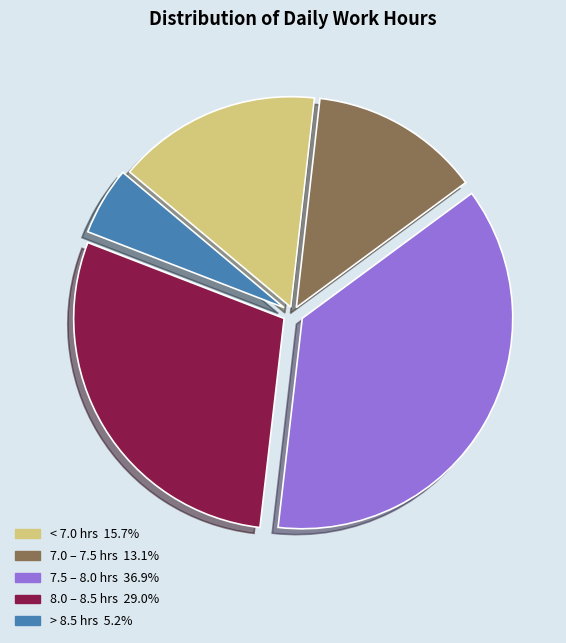

Is there a majority slice in this chart?

No